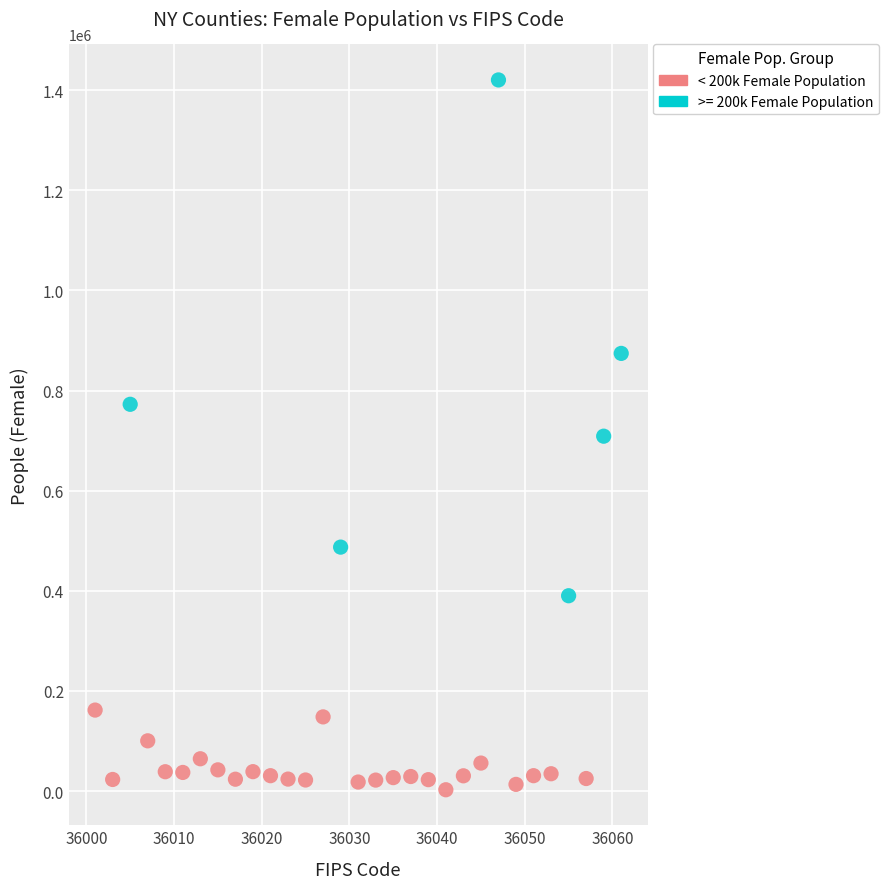

Which series has the widest spread of Y values?

>= 200k Female Population